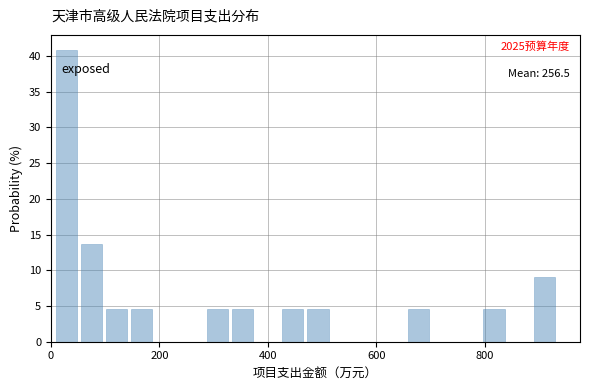

Around what value on the x-axis is the tallest bar? Give the approximate position of its centre, as read against the axis.

20